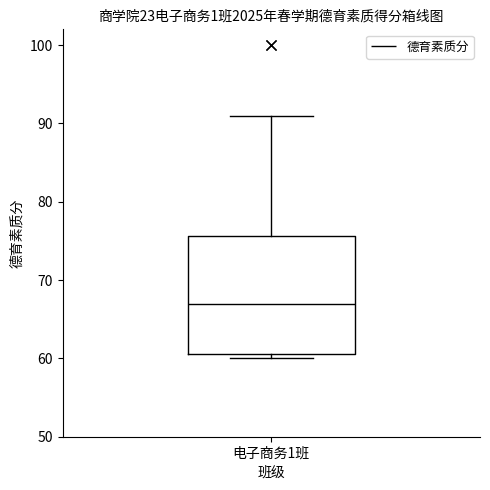

Read this box plot against the y-axis: the position of the median line, the range covered by the box, and the ends of both whiskers. The values are not printed on the chart, so give them approximately, as read against the axis.

median 67, box 61 to 76, whiskers 60 to 91